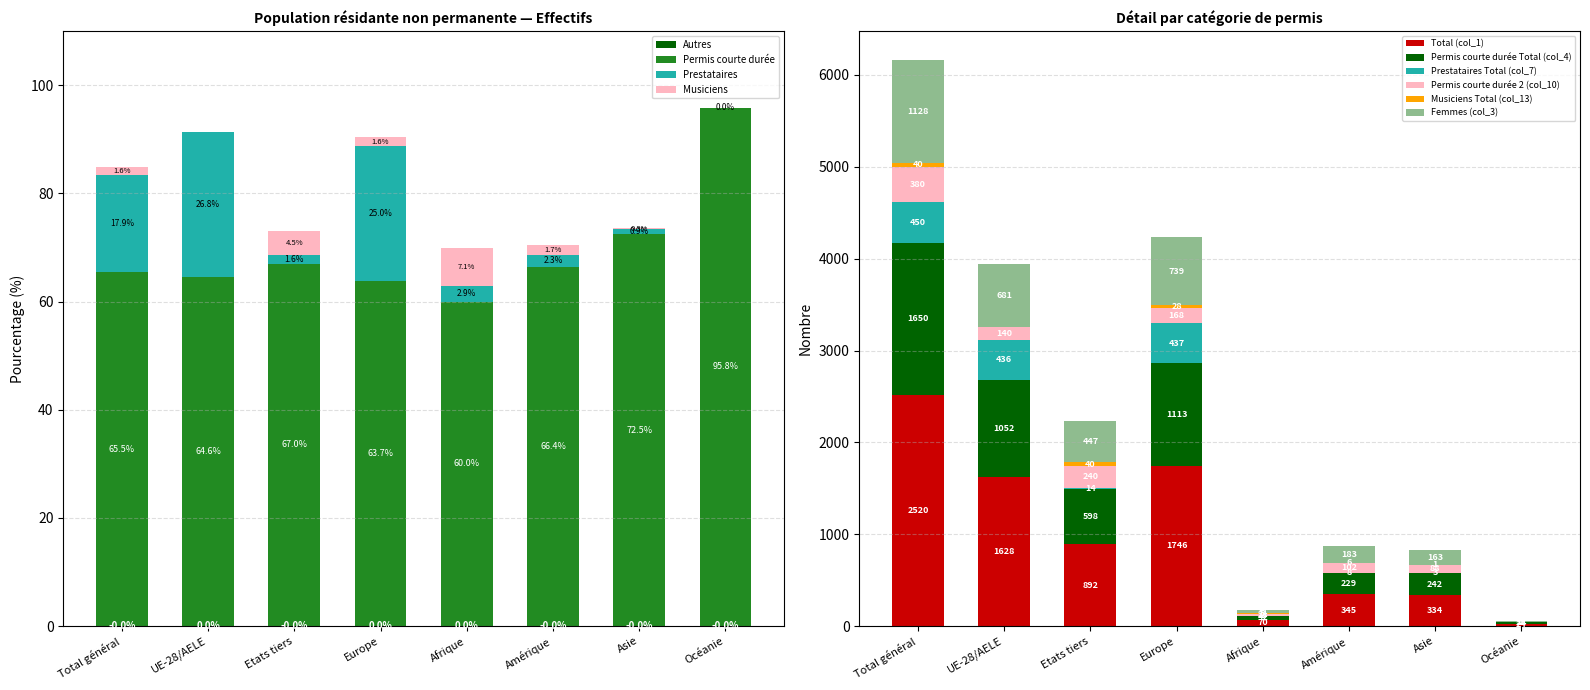

What are all the series names shown in the legend?

Total (col_1), Permis courte durée Total (col_4), Prestataires Total (col_7), Permis courte durée 2 (col_10), Musiciens Total (col_13), Femmes (col_3)